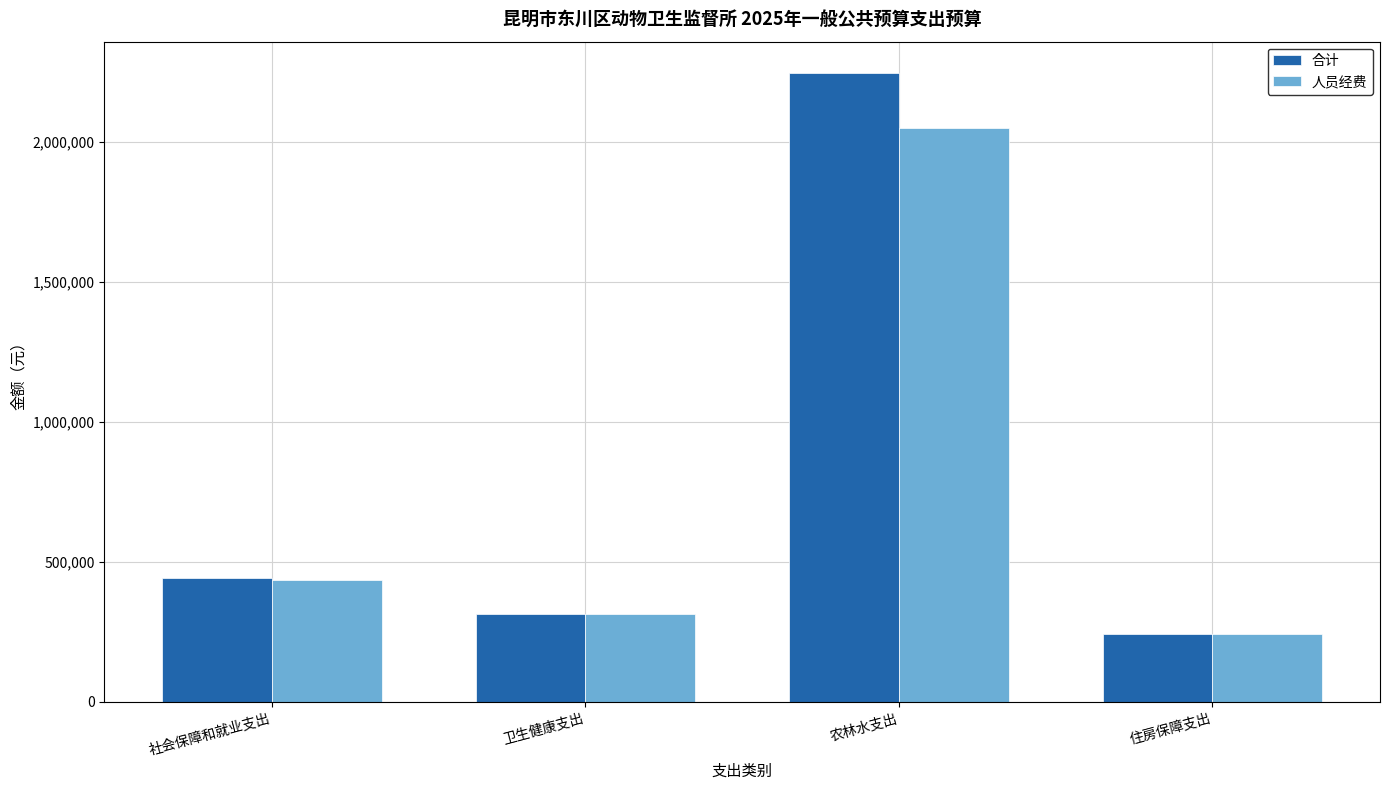

Is the value of 合计 at 住房保障支出 greater than the value of 人员经费 at 社会保障和就业支出?

No